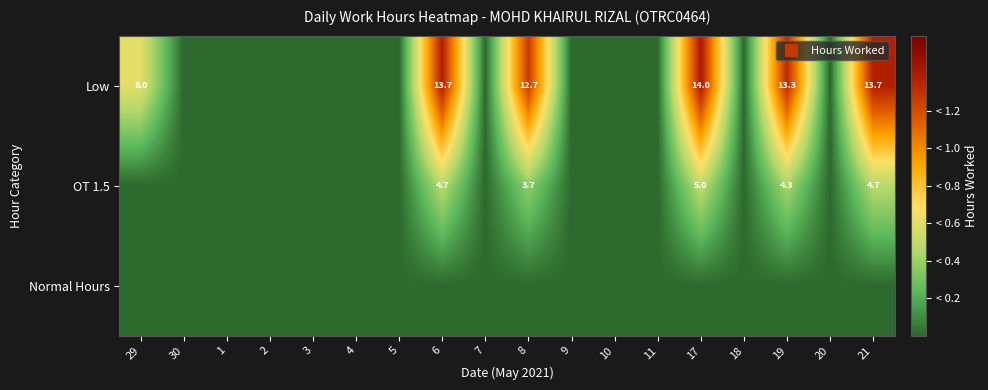

Which has a higher value, 9 or 5?

9